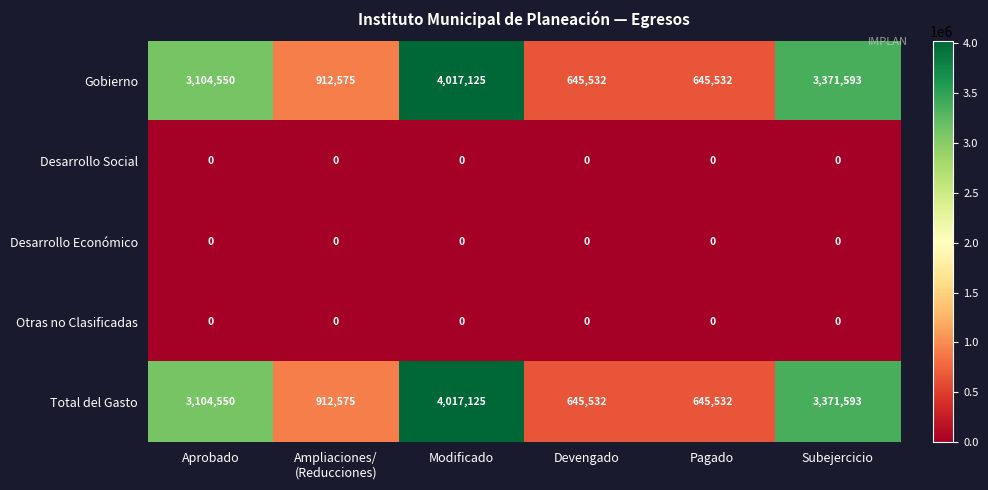

What is the spread (max minus min) of values at Aprobado?

3104550